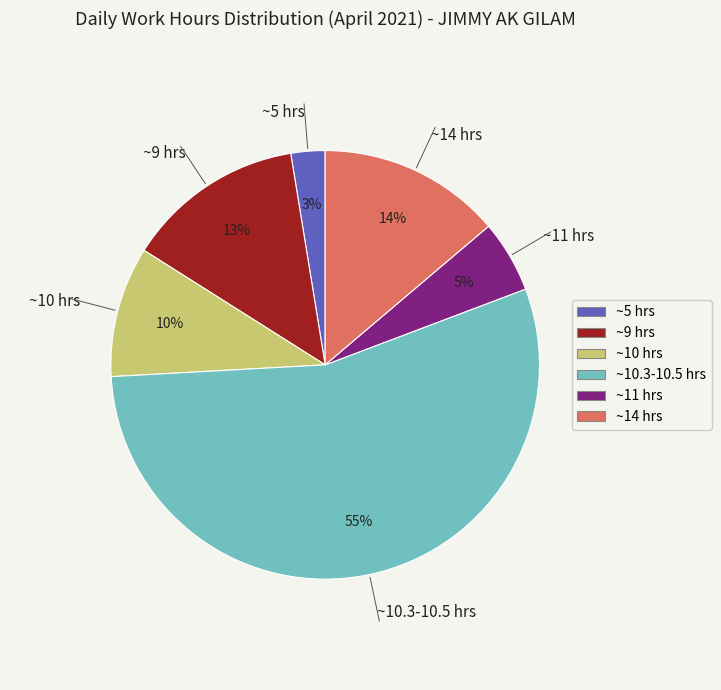

Which slice is the smallest?

~5 hrs